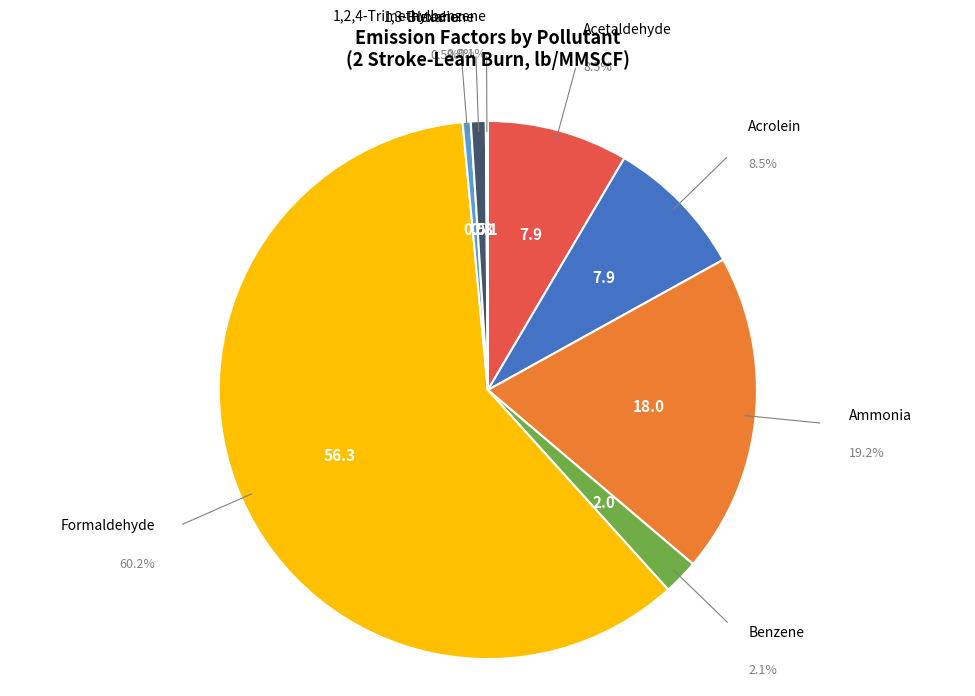

Which has a higher value, Acrolein or Hexane?

Acrolein